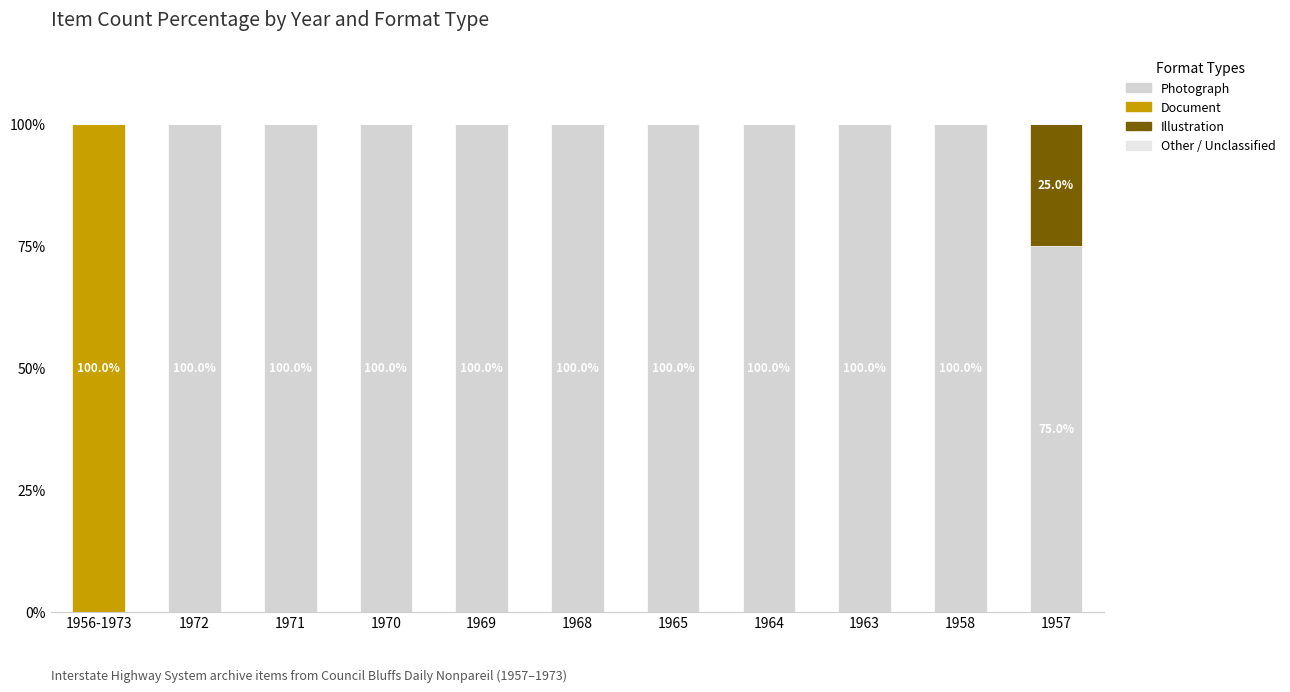

Is it true that Photograph equals 100 at 1969?

True